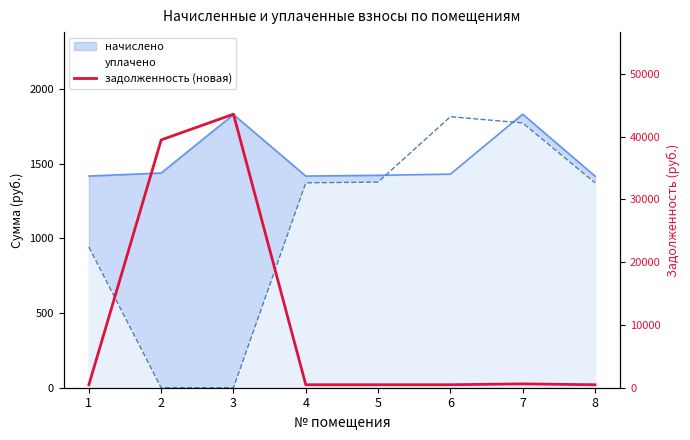

True or false: the data shows 807.1 at 6.

False